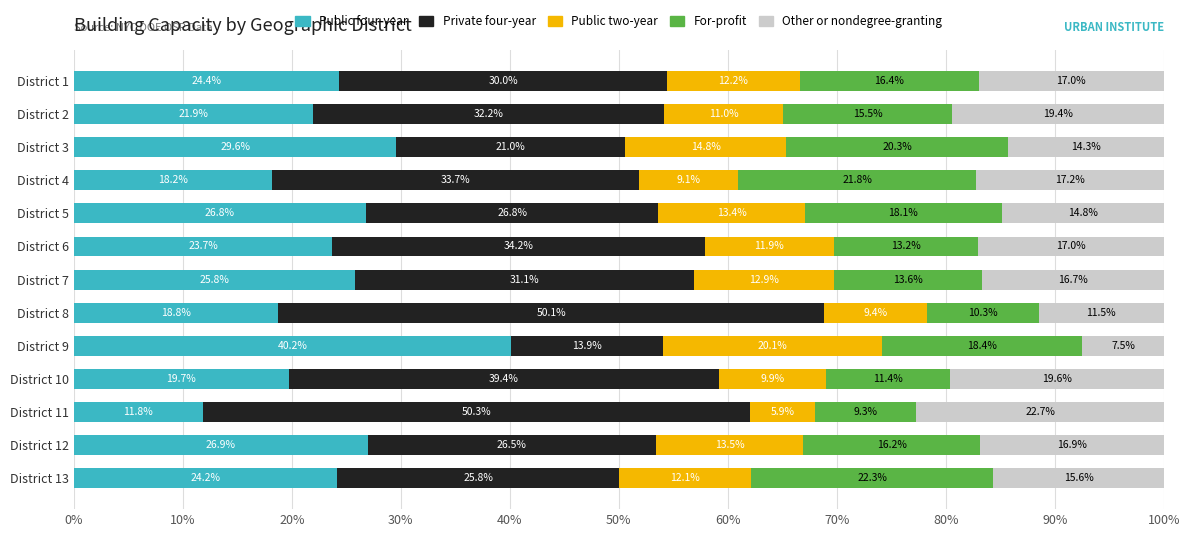

Is it true that Public four-year equals 51.1 at District 3?

False